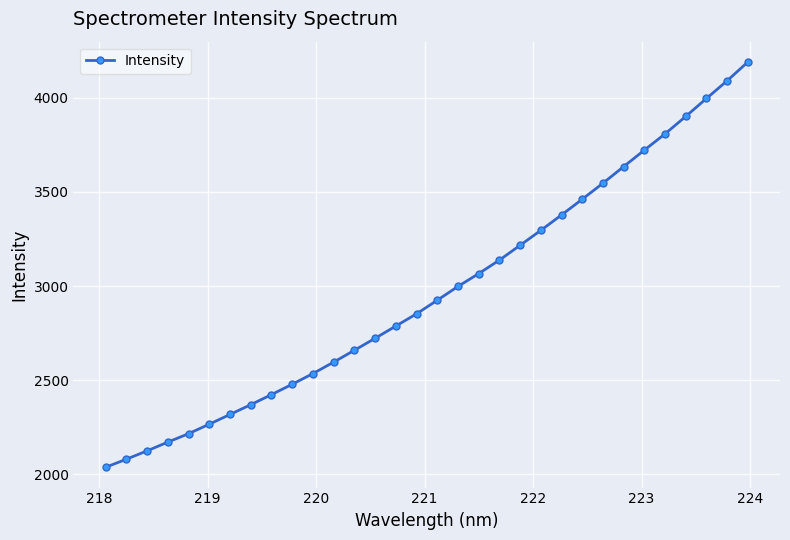

What is the average value?

2968.8